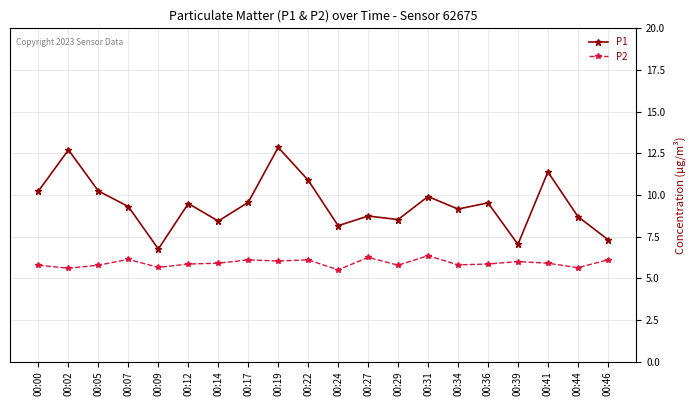

What is the minimum value for P2?

5.5